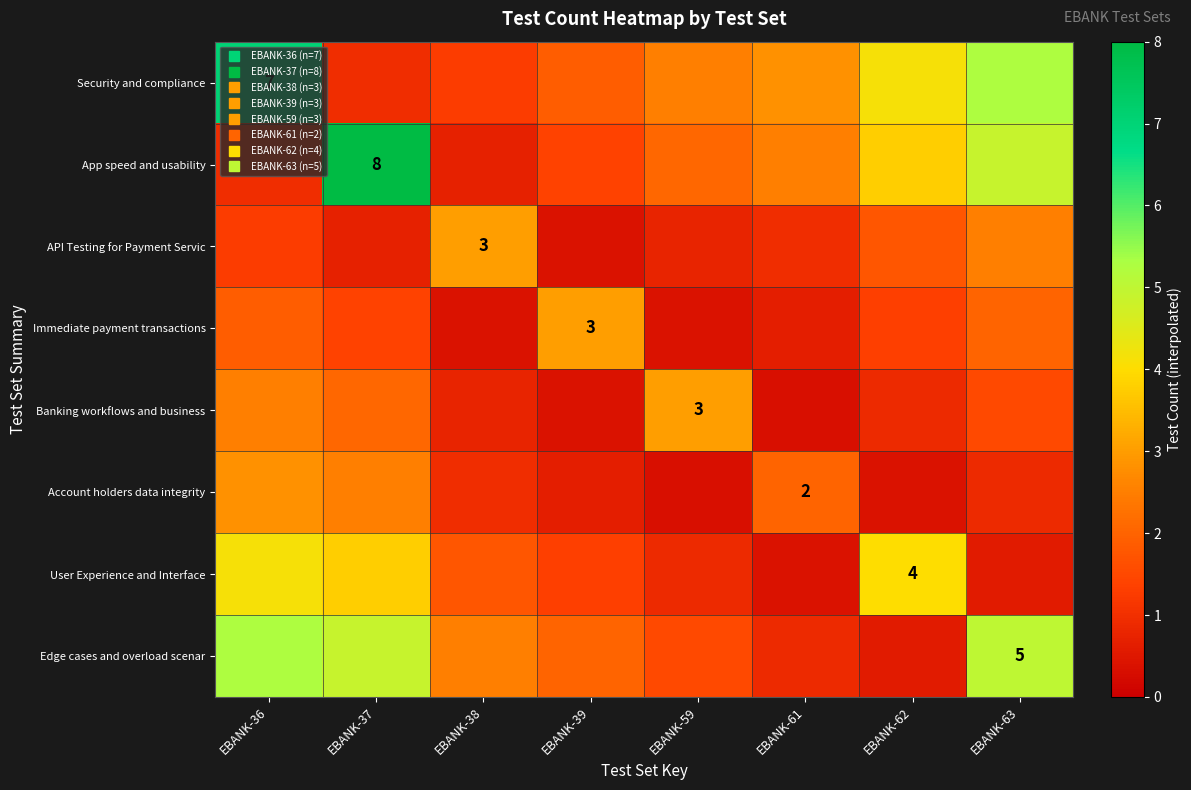

How many data points in Security and compliance are less than 2?

3